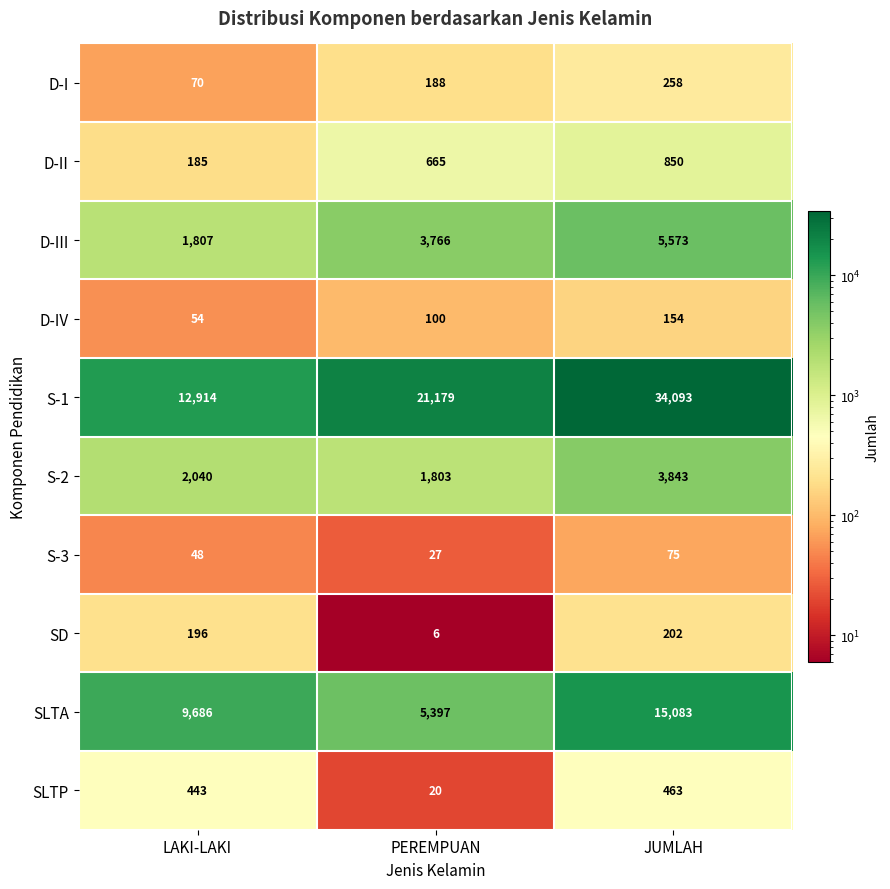

Read the S-2 value at JUMLAH, to the nearest 50.

3850